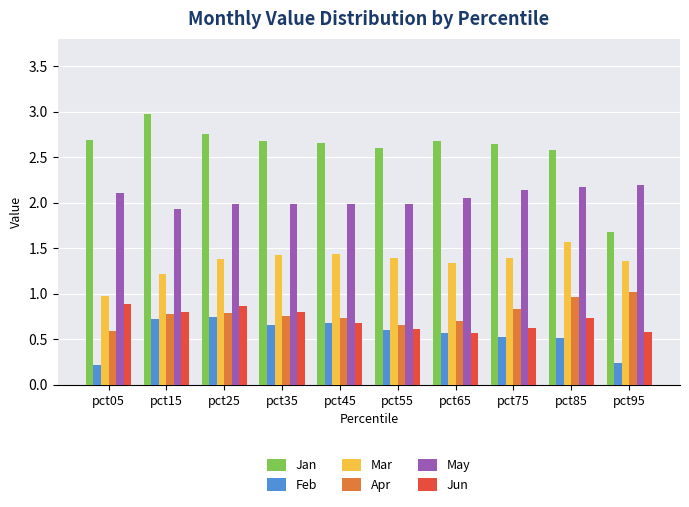

The value of May at pct85 is 3.4. True or false?

False